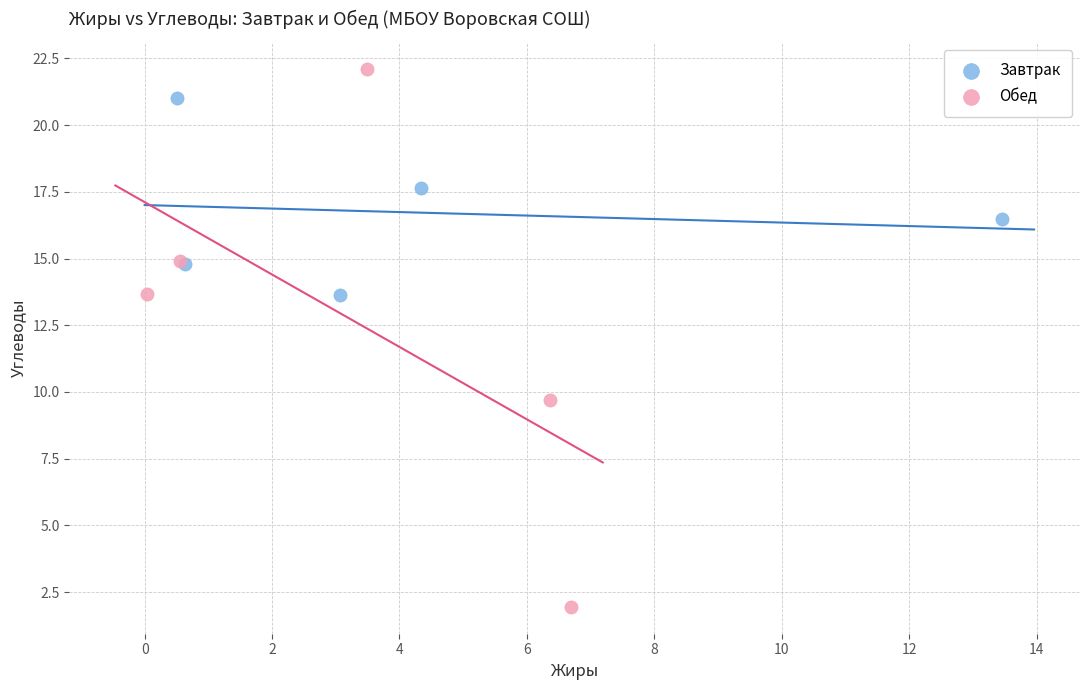

Which series reaches the minimum Y coordinate?

Обед